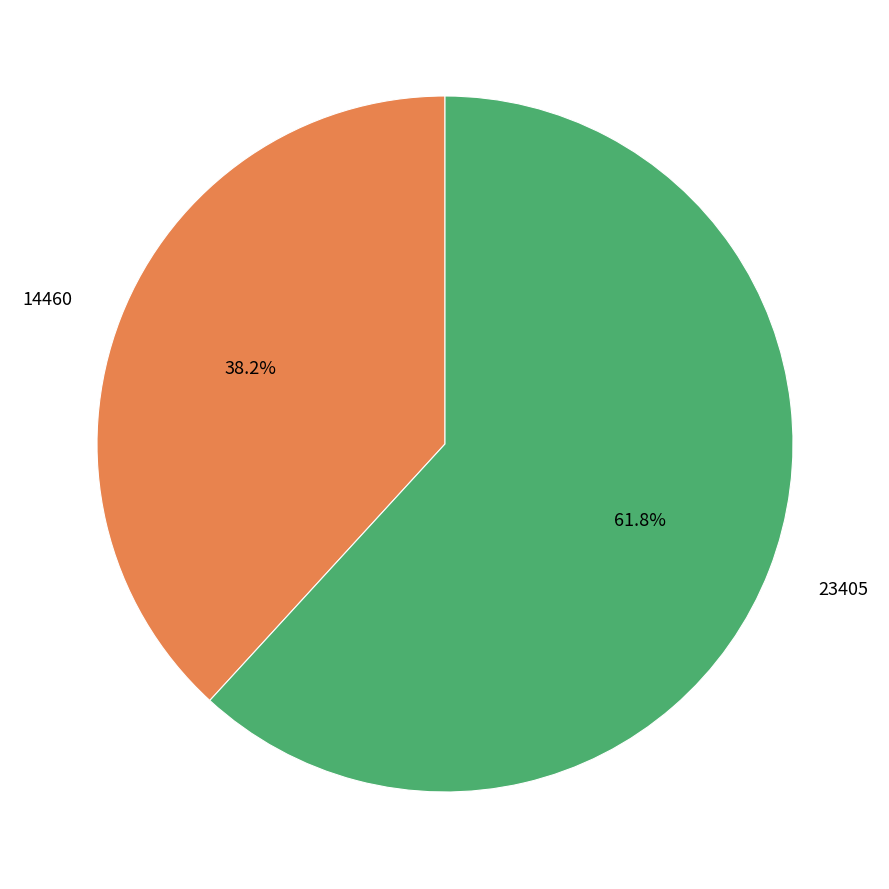

What is the majority slice?

23405